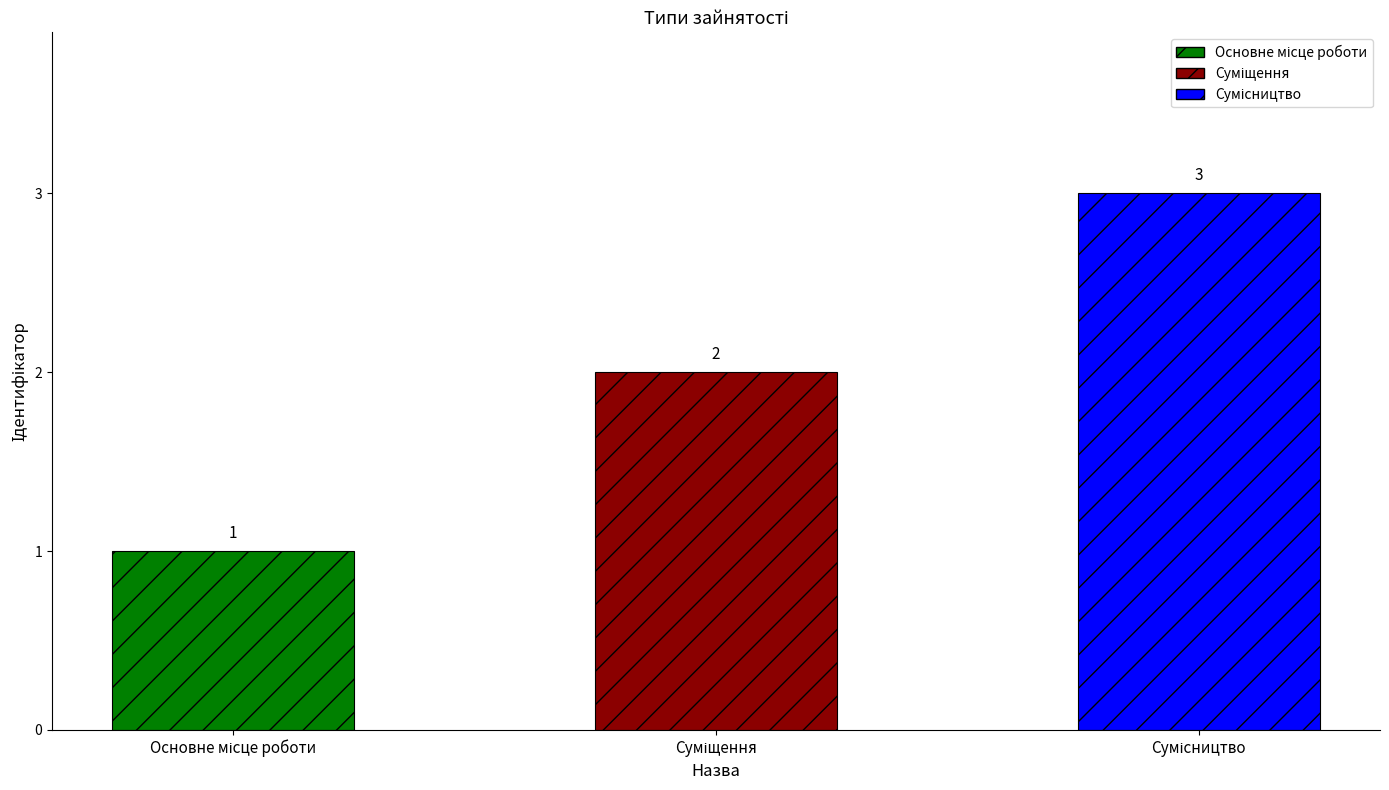

What is the label of the 3rd bar from the left?

Сумісництво